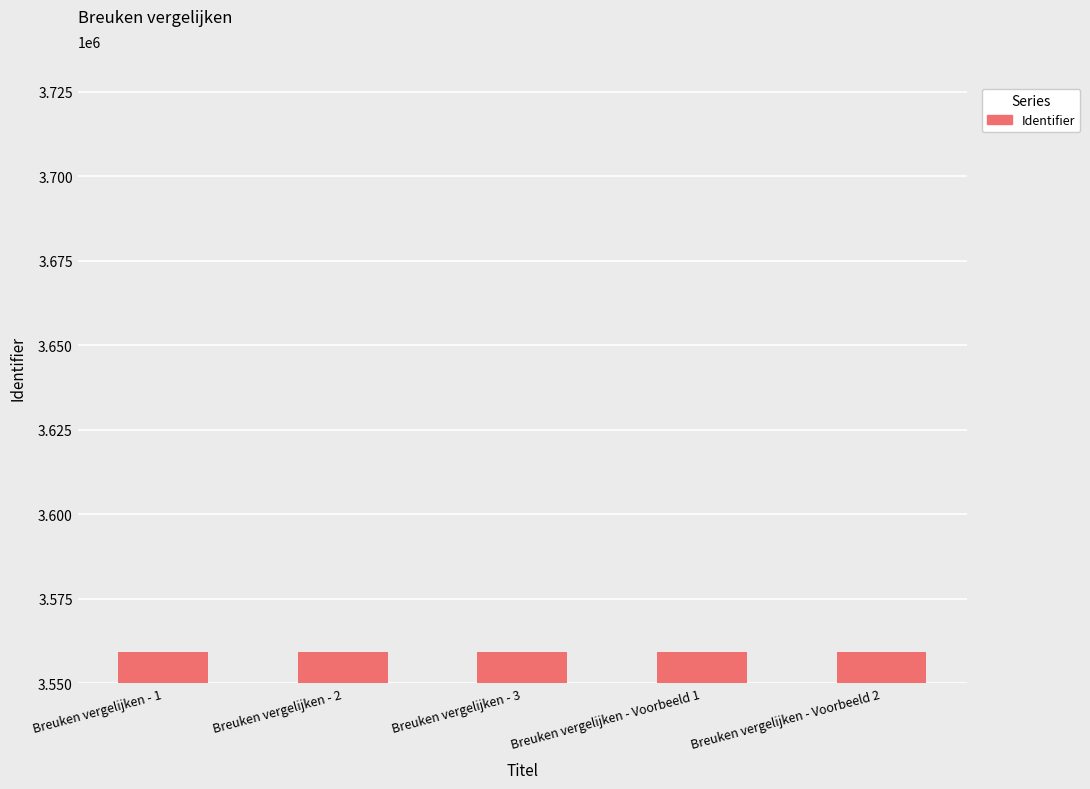

Is it true that the value at Breuken vergelijken - Voorbeeld 1 is 3559114?

True